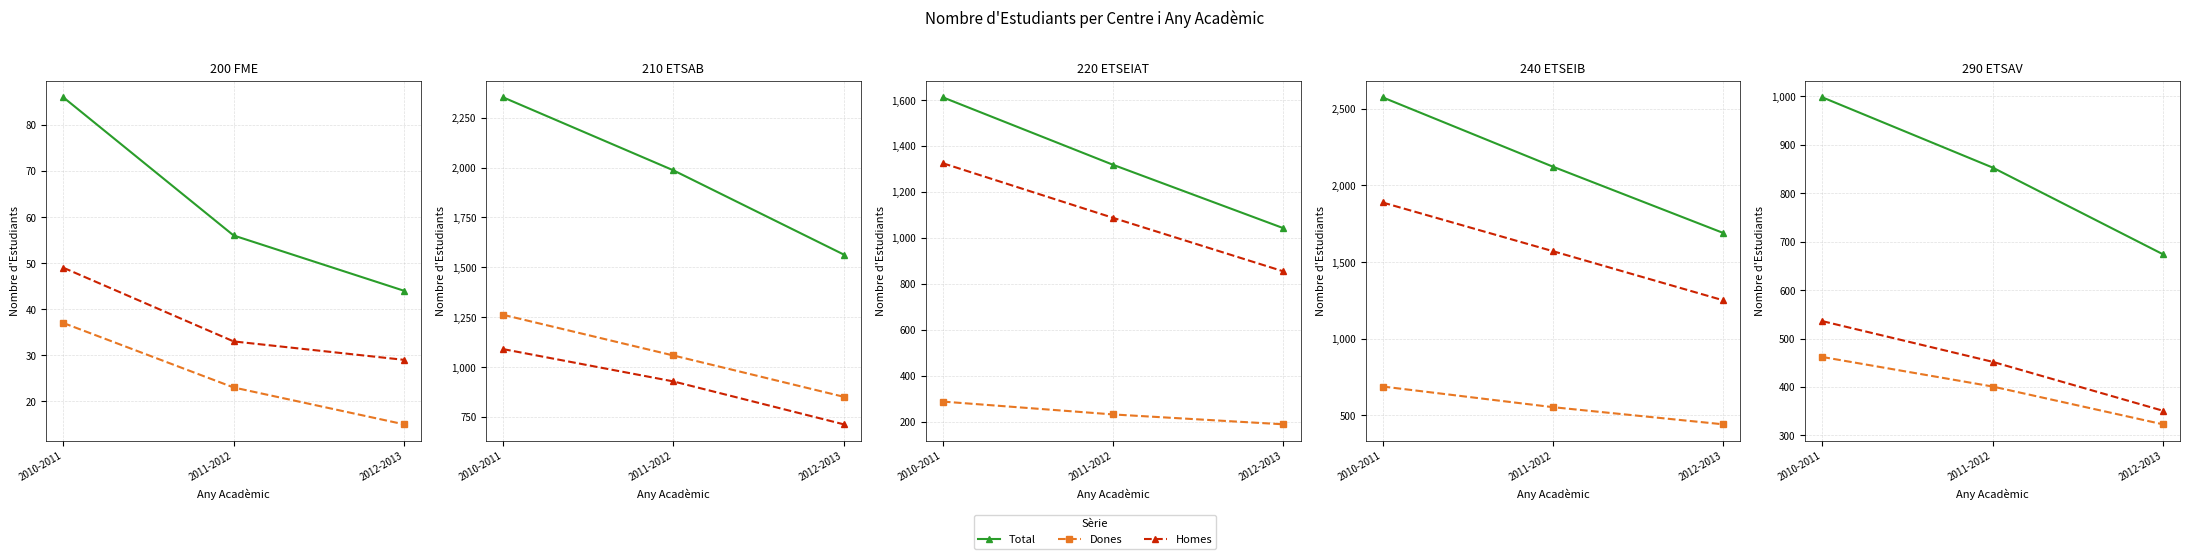

Rank the series at 2010-2011 from lowest to highest value.

Dones, Homes, Total